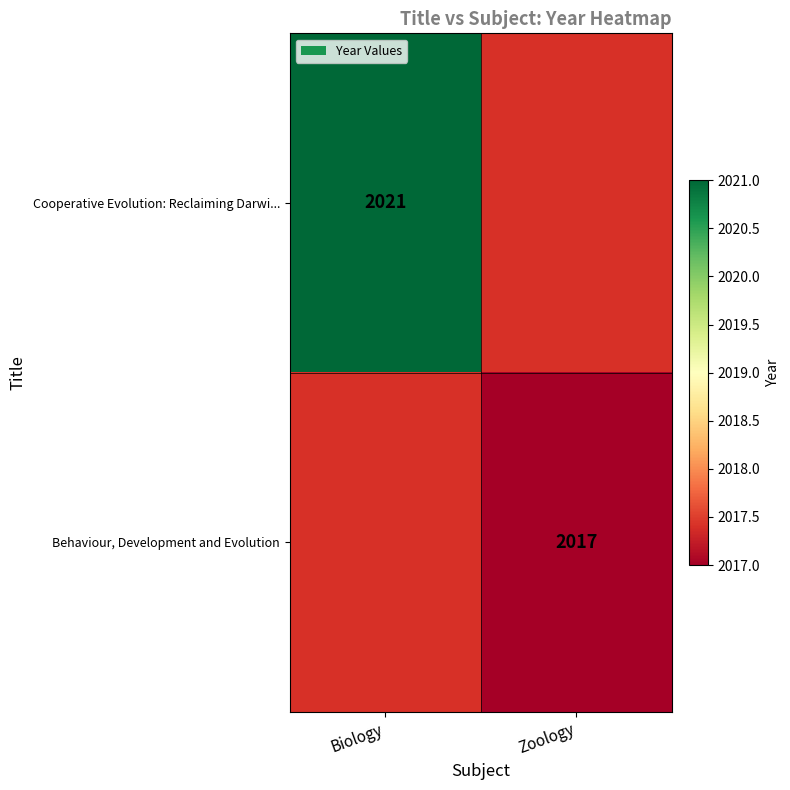

The Cooperative Evolution: Reclaiming Darwi... series shows 2021 at Biology. True or false?

True